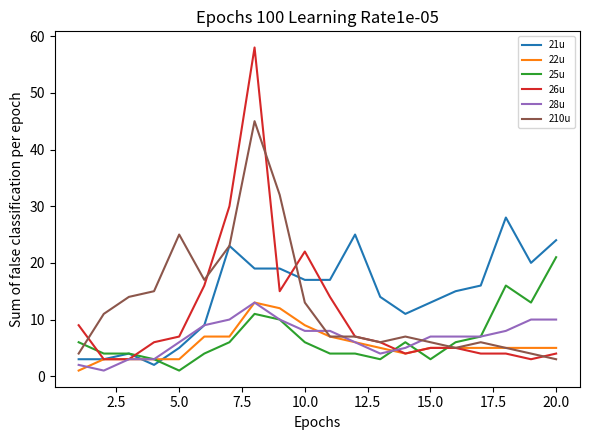

After their last crossing, which series has the higher values: 25u or 26u?

25u